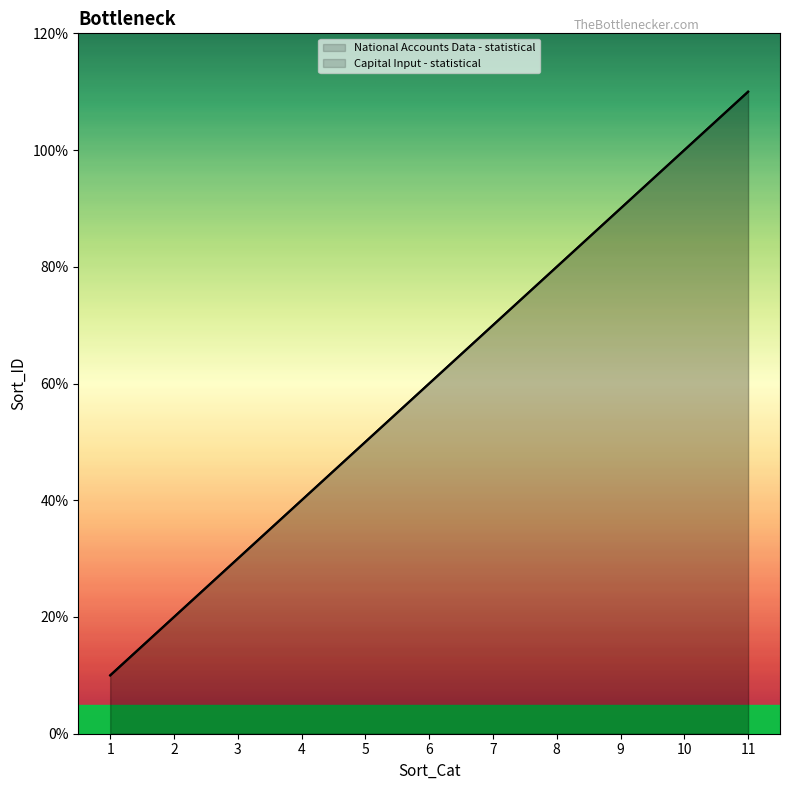

What are all the series names shown in the legend?

National Accounts Data - statistical, Capital Input - statistical